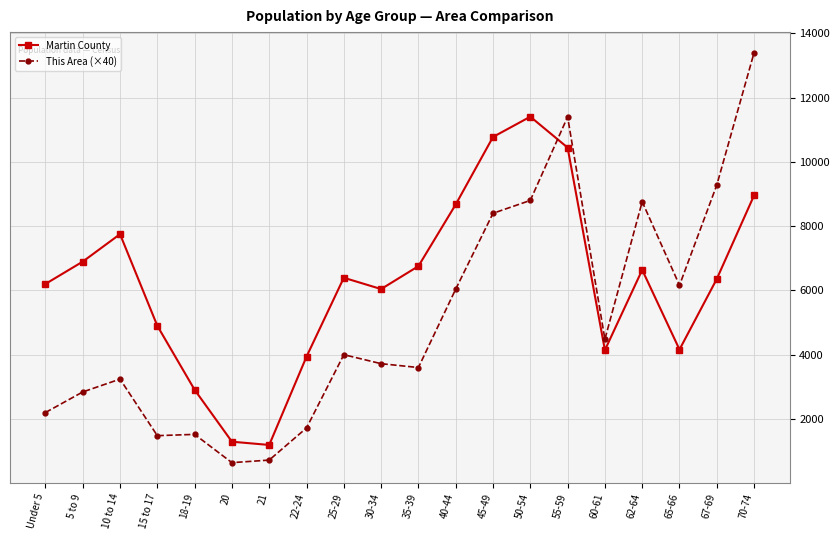

In This Area (×40), how many points are lower than both neighbors (excluding endpoints)?

5